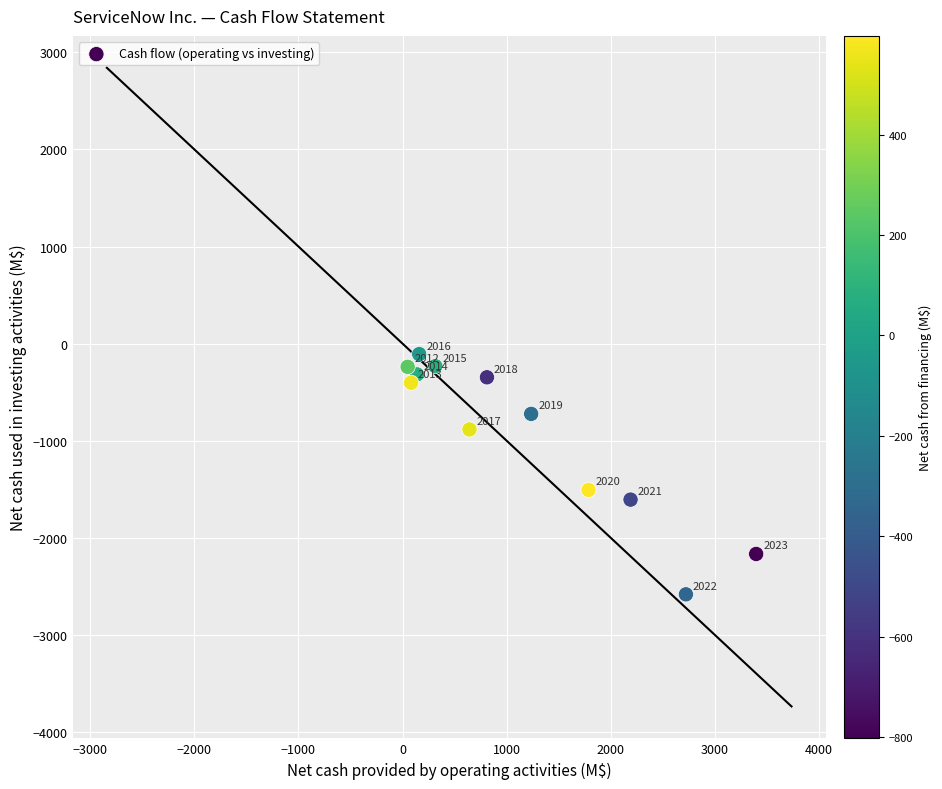

What Y value in the scatter plot is closest to -1345?

-1507